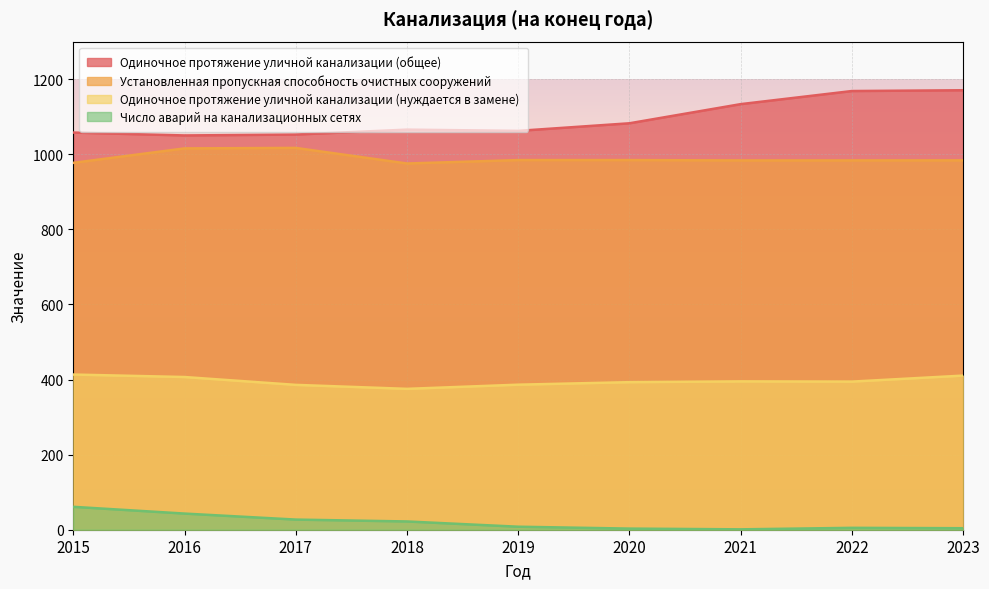

What is the value of the Одиночное протяжение уличной канализации (нуждается в замене) point at the 1st from the left?

413.3